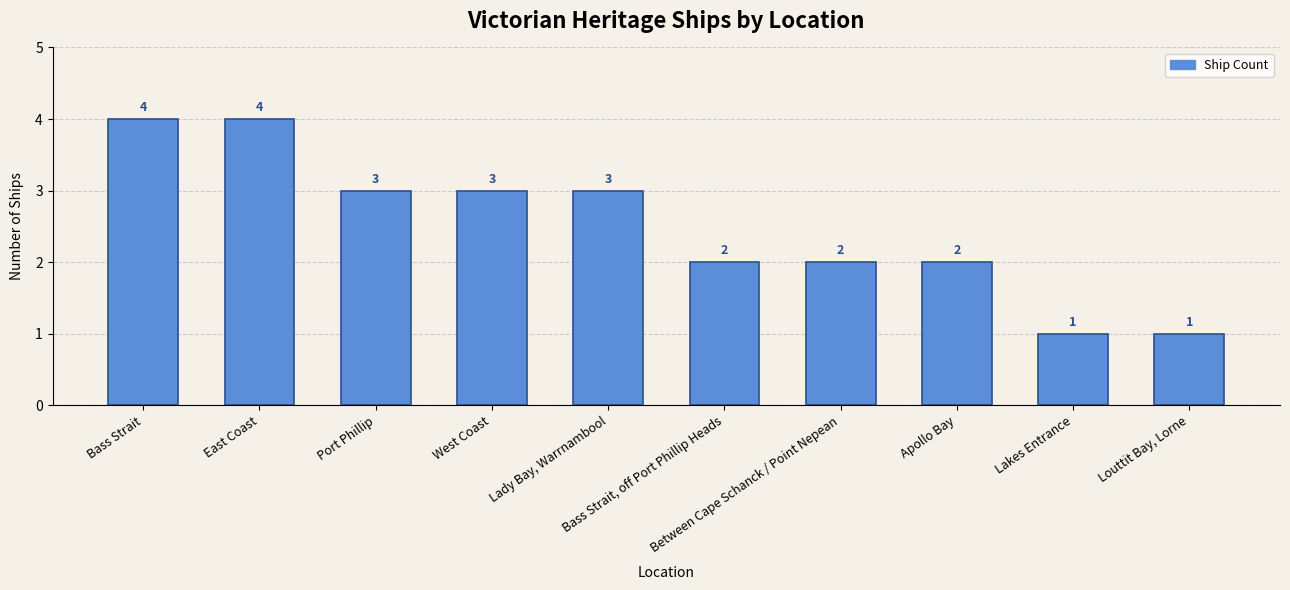

Count the values in the range 2 to 3.

6